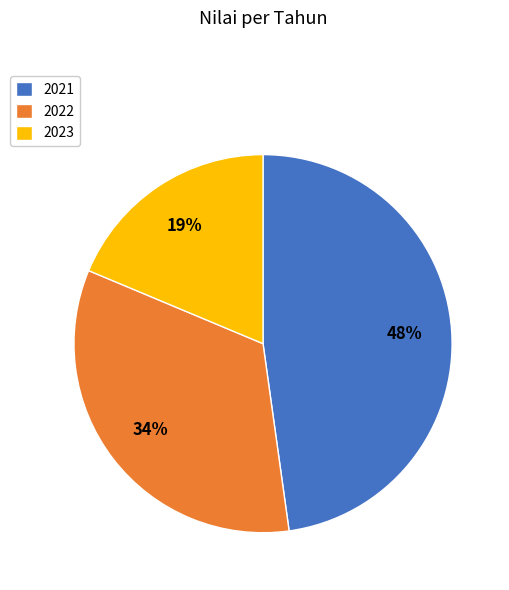

To the nearest percent, what portion does 2023 represent?

19%